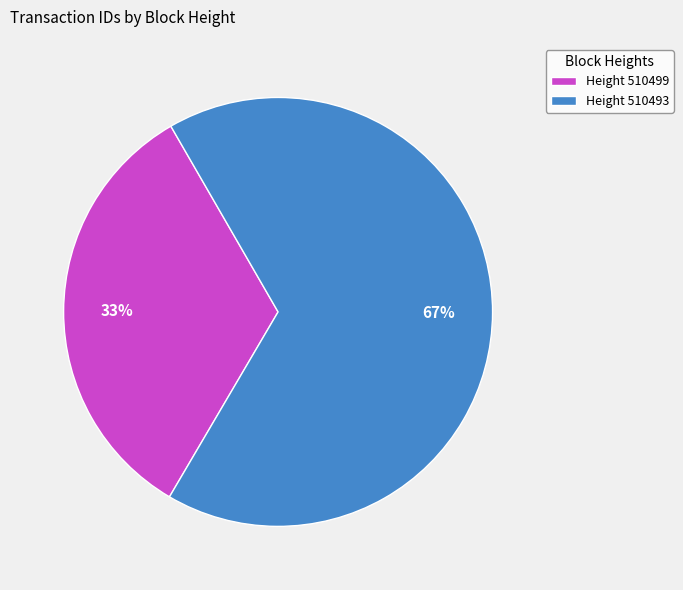

To the nearest percent, what is the average slice percentage?

50%